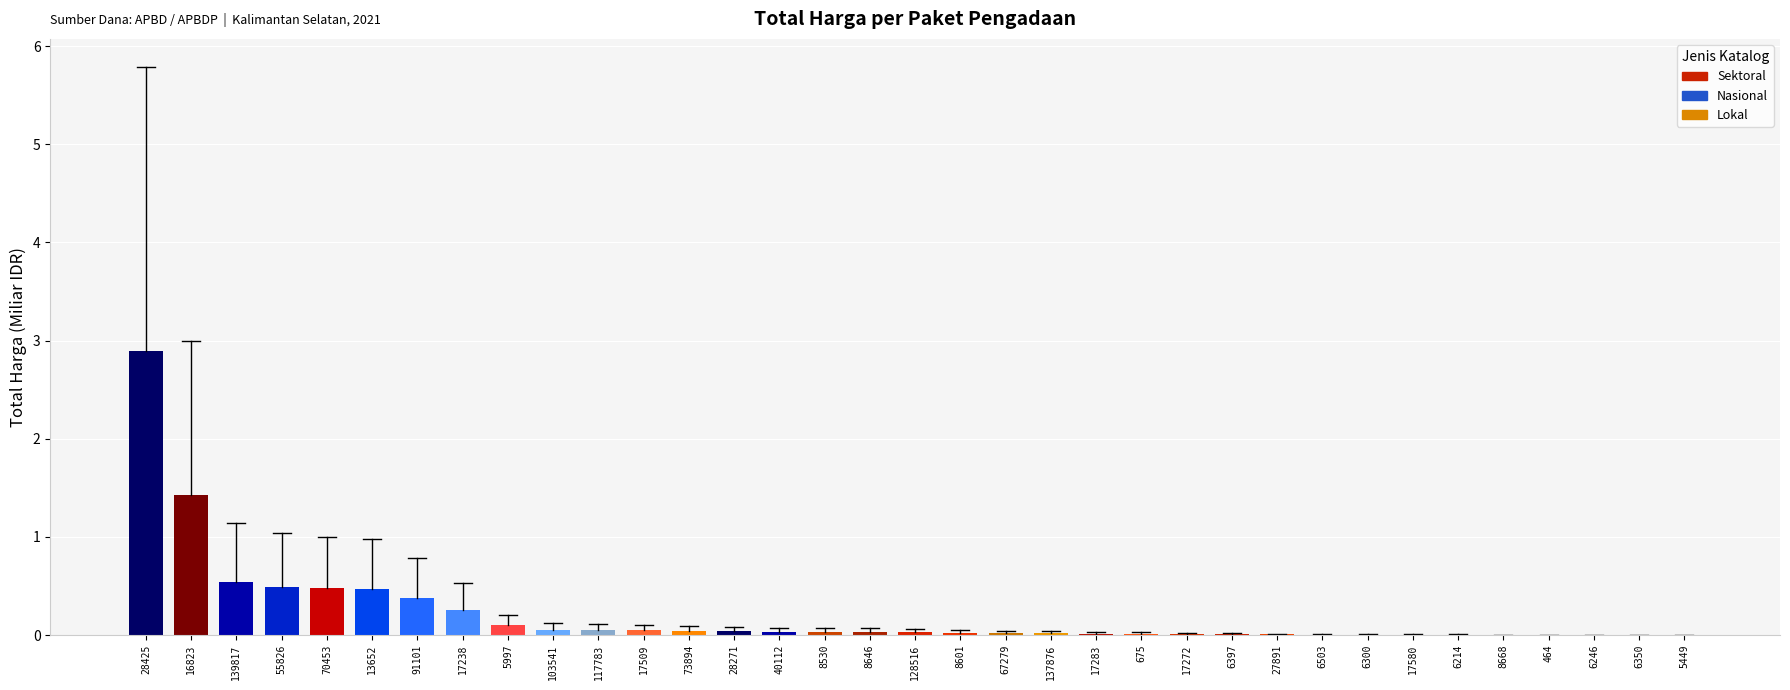

Which category has the highest value across all series?

28425